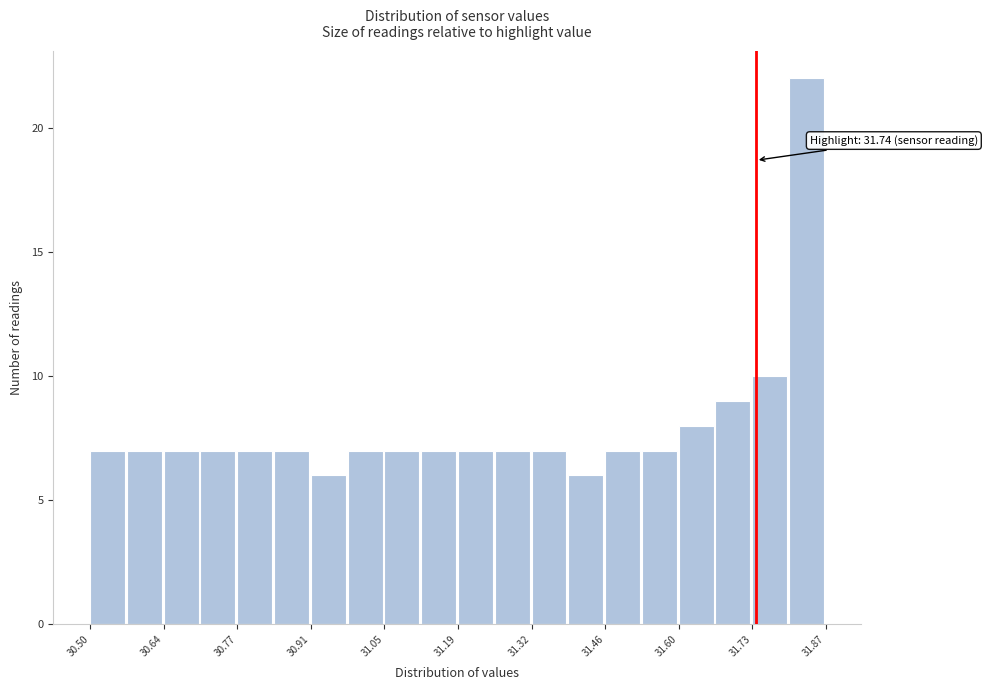

Around what value on the x-axis is the tallest bar? Give the approximate position of its centre, as read against the axis.

31.84